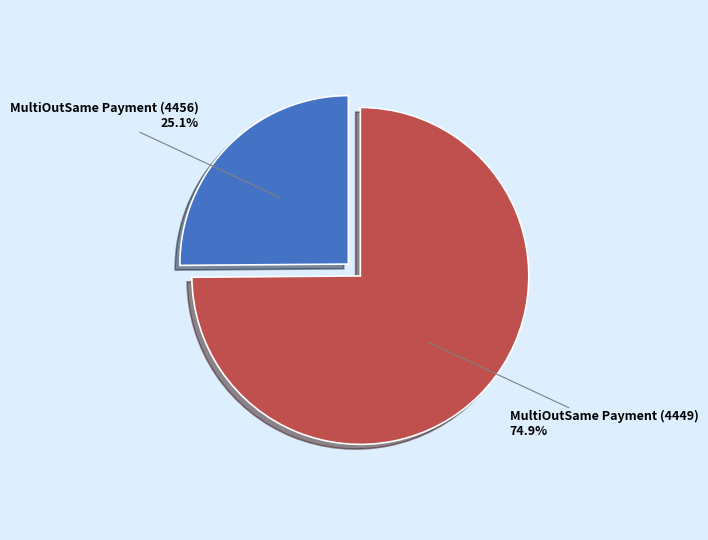

Does any single category account for the majority?

Yes